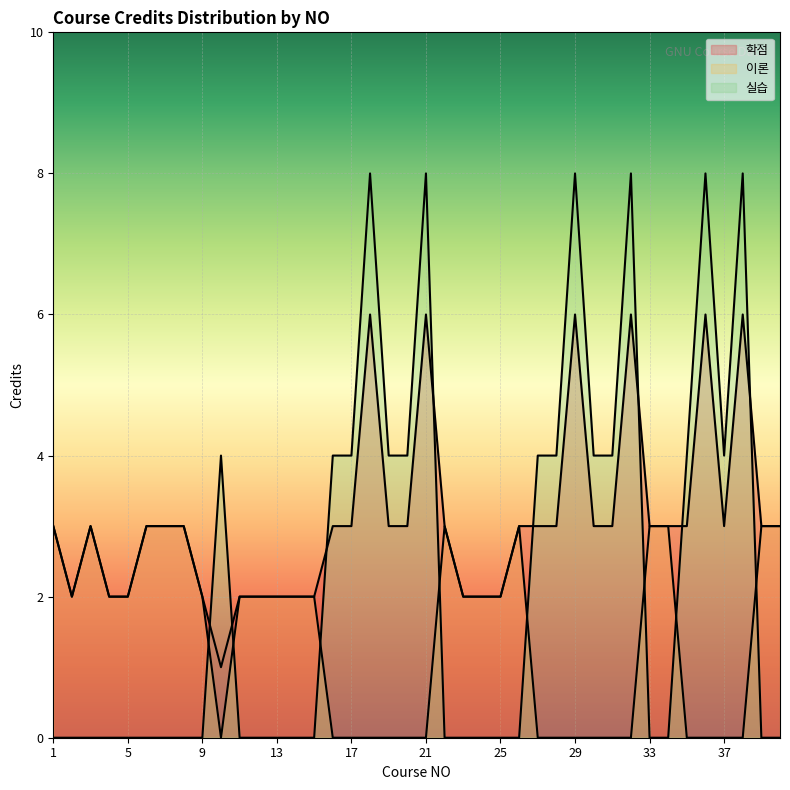

Rank the series at 5 from highest to lowest value.

학점, 이론, 실습